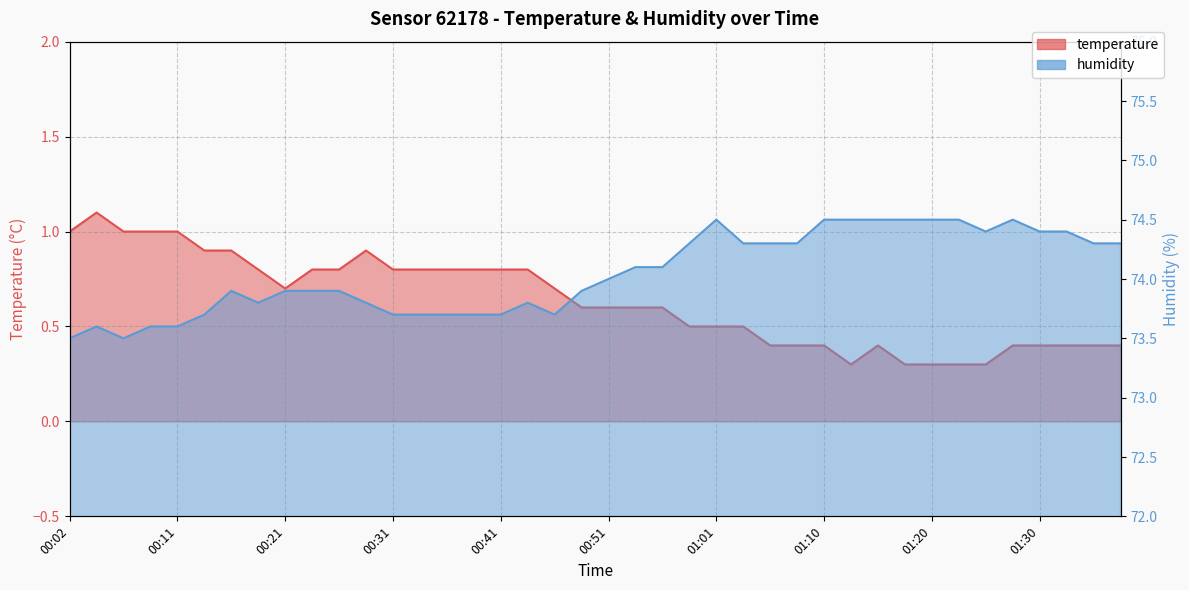

What value does the humidity series have at 01:28?

74.5